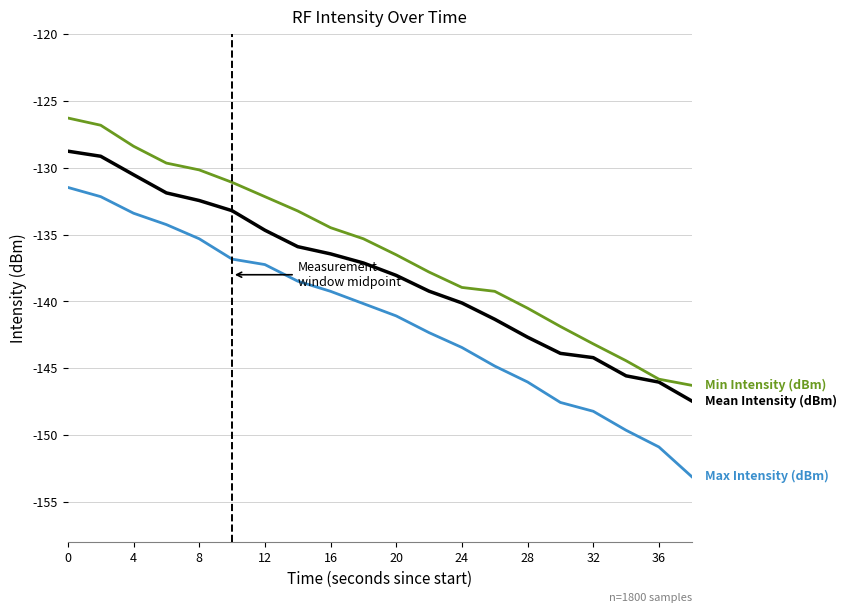

What is the minimum value shown in the chart?

-153.1